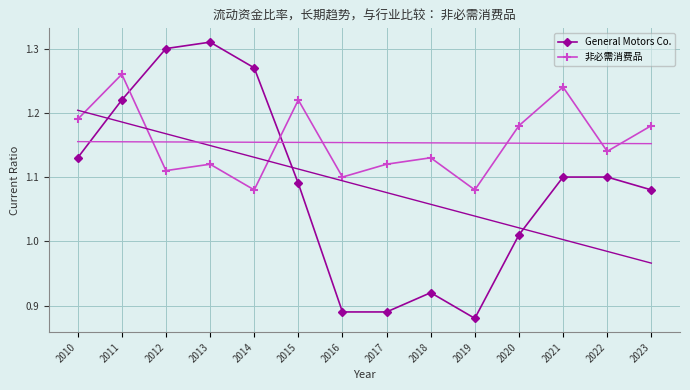

In General Motors Co., how many points are higher than both neighbors (excluding endpoints)?

2